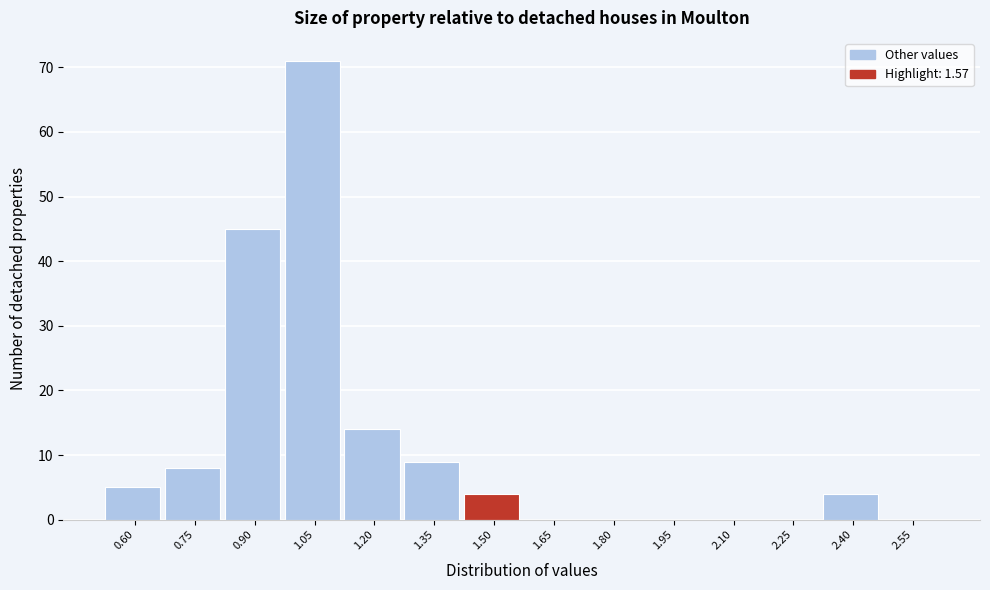

Reading right to left, what are all the values shown in this chart?

2.55=0	2.40=4	2.25=0	2.10=0	1.95=0	1.80=0	1.65=0	1.50=4	1.35=9	1.20=14	1.05=71	0.90=45	0.75=8	0.60=5